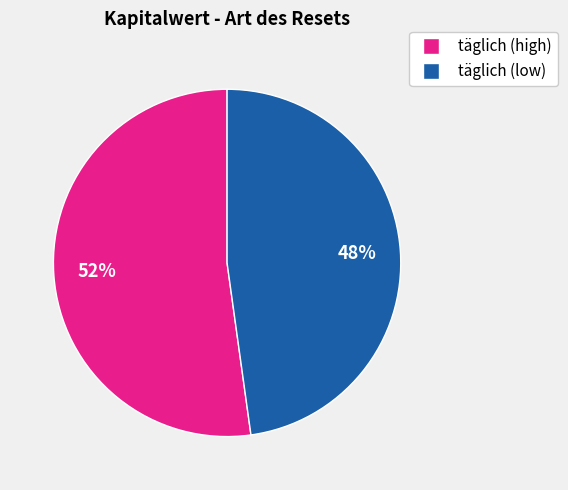

Is there any slice that represents more than half of the pie?

Yes